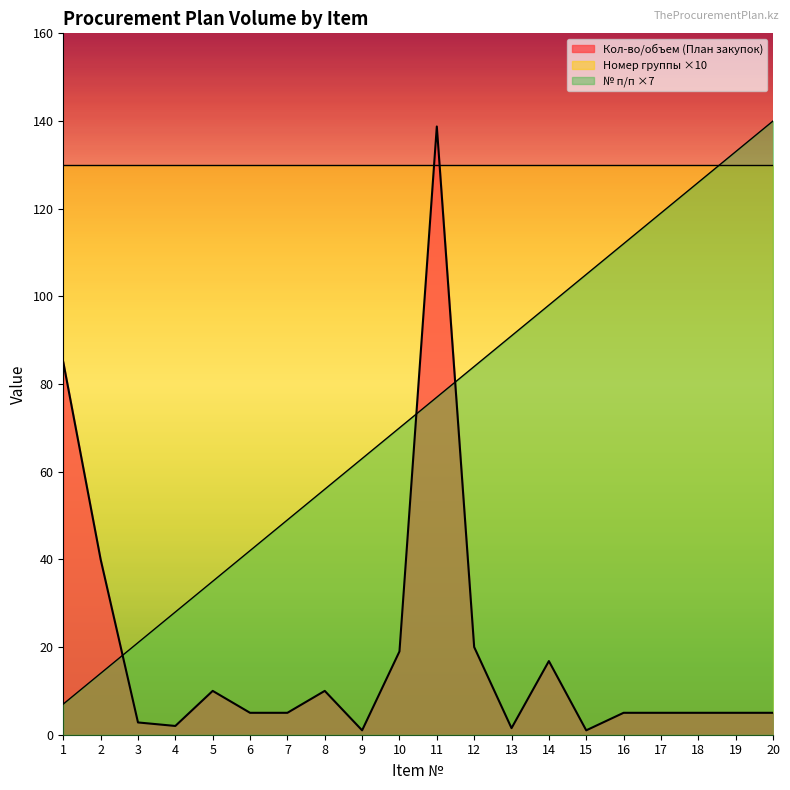

At which category is the sum across all series the highest?

11